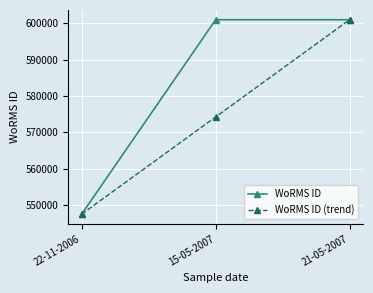

What is the difference between the highest and lowest values at 15-05-2007?

26765